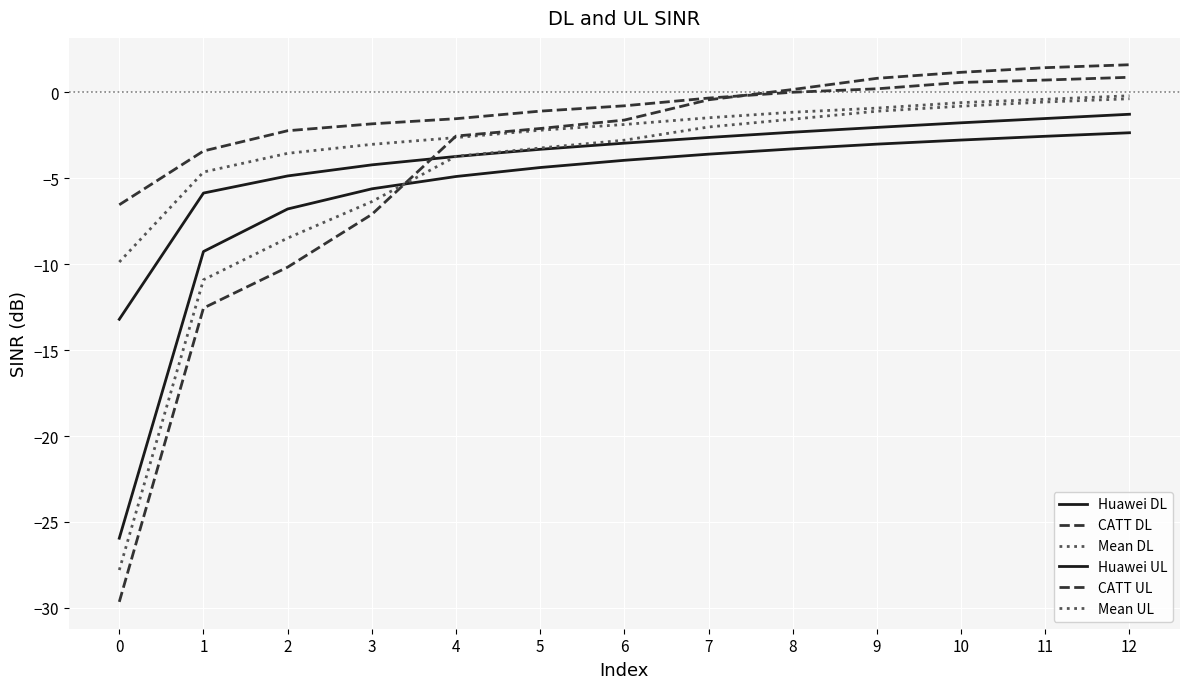

At which category does the chart reach its peak across all series?

12